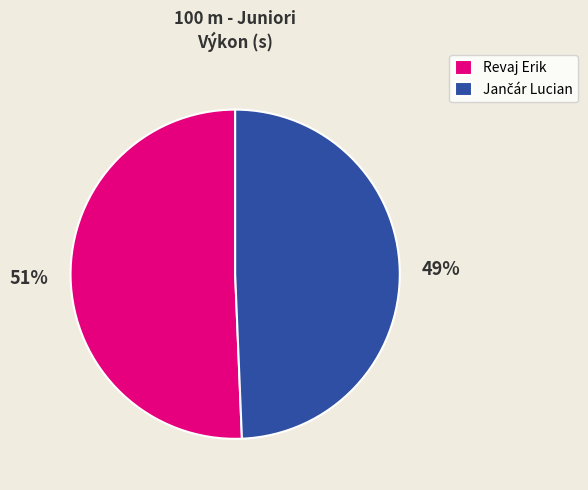

To the nearest percent, what portion does Revaj Erik represent?

51%